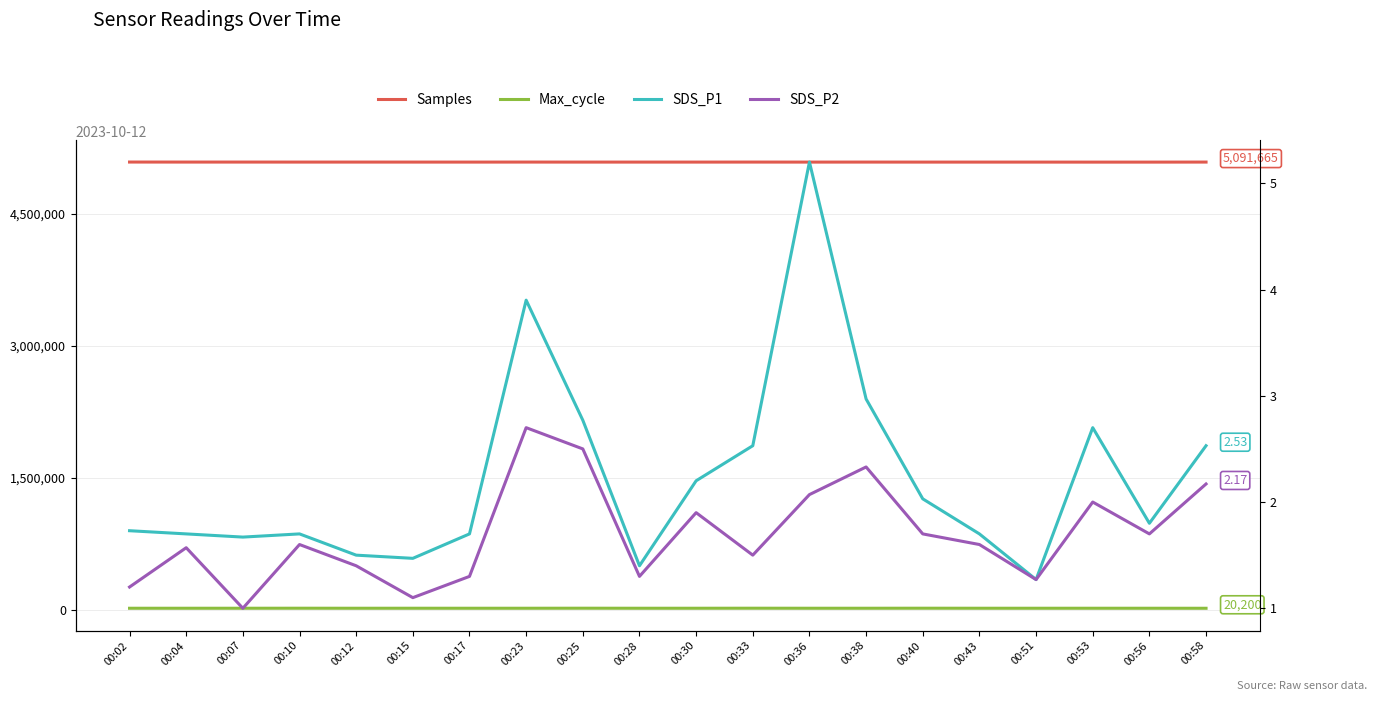

What is the value of the Samples point at the 3rd from the left?

5091722.0